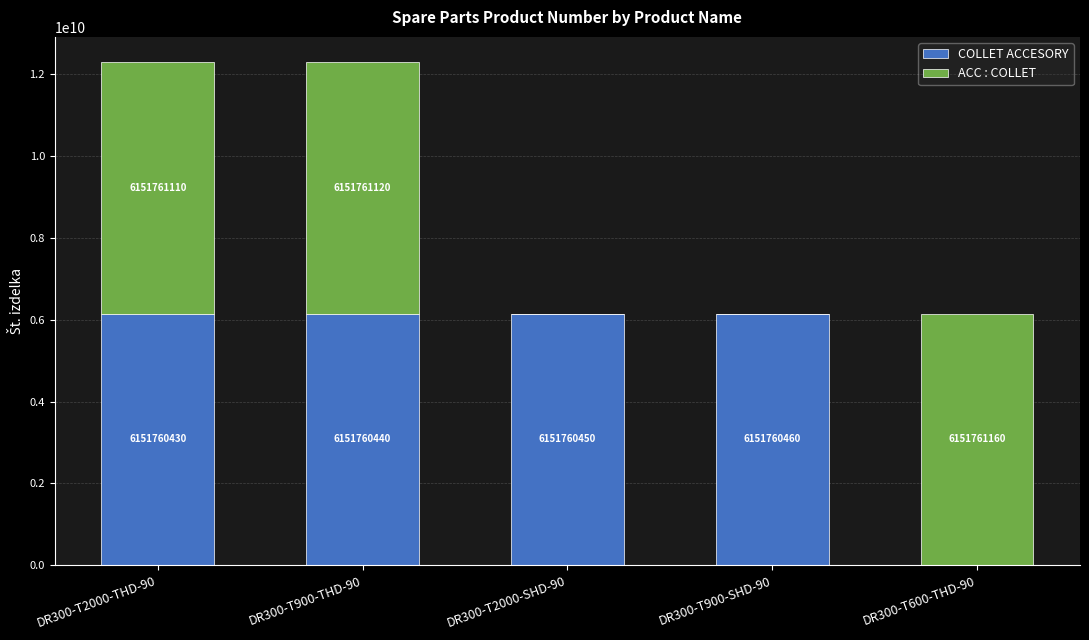

What is the total value across all series at DR300-T2000-SHD-90?

6151760450